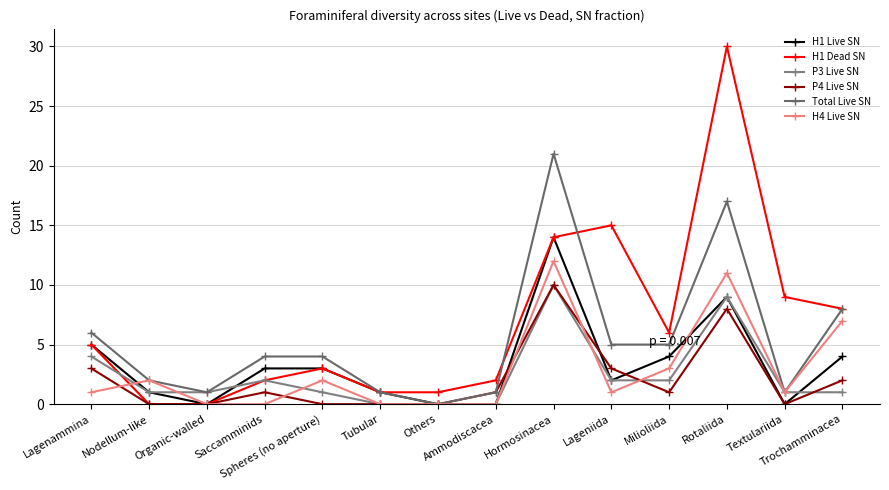

What is the average value of the P3 Live SN series?

2